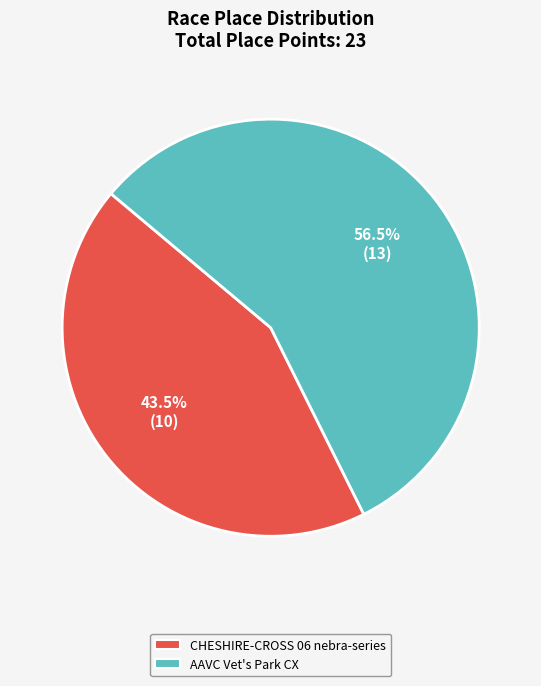

To the nearest percent, what is the difference between the CHESHIRE-CROSS 06 nebra-series and AAVC Vet's Park CX slice percentages?

13%